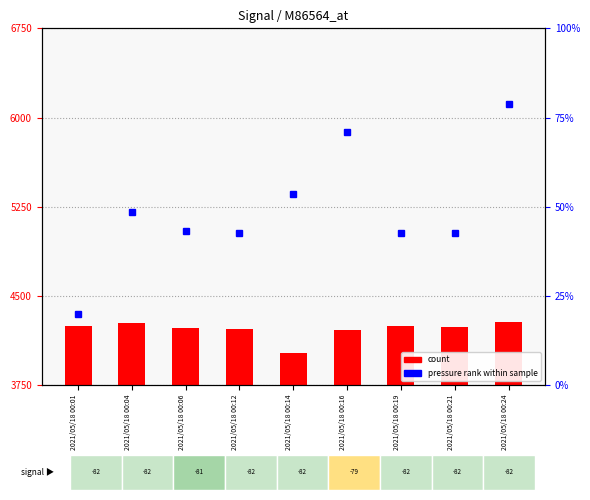

Reading left to right, list all the values displayed in this chart.

count: 2021/05/18 00:01=4246.0	2021/05/18 00:04=4269.3	2021/05/18 00:06=4232.0	2021/05/18 00:12=4217.6	2021/05/18 00:14=4016.4	2021/05/18 00:16=4213.7	2021/05/18 00:19=4250.0	2021/05/18 00:21=4237.0	2021/05/18 00:24=4276.1
pressure rank within sample: 2021/05/18 00:01=20.0	2021/05/18 00:04=48.4	2021/05/18 00:06=43.2	2021/05/18 00:12=42.5	2021/05/18 00:14=53.5	2021/05/18 00:16=71.0	2021/05/18 00:19=42.6	2021/05/18 00:21=42.5	2021/05/18 00:24=78.8